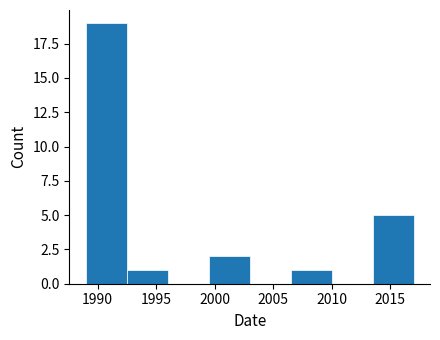

Over which range of the x-axis is the bar tallest?

1989.0 to 1992.5